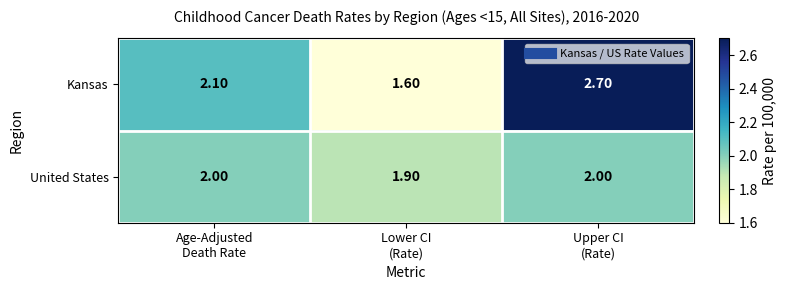

How many data points does each series have?

3